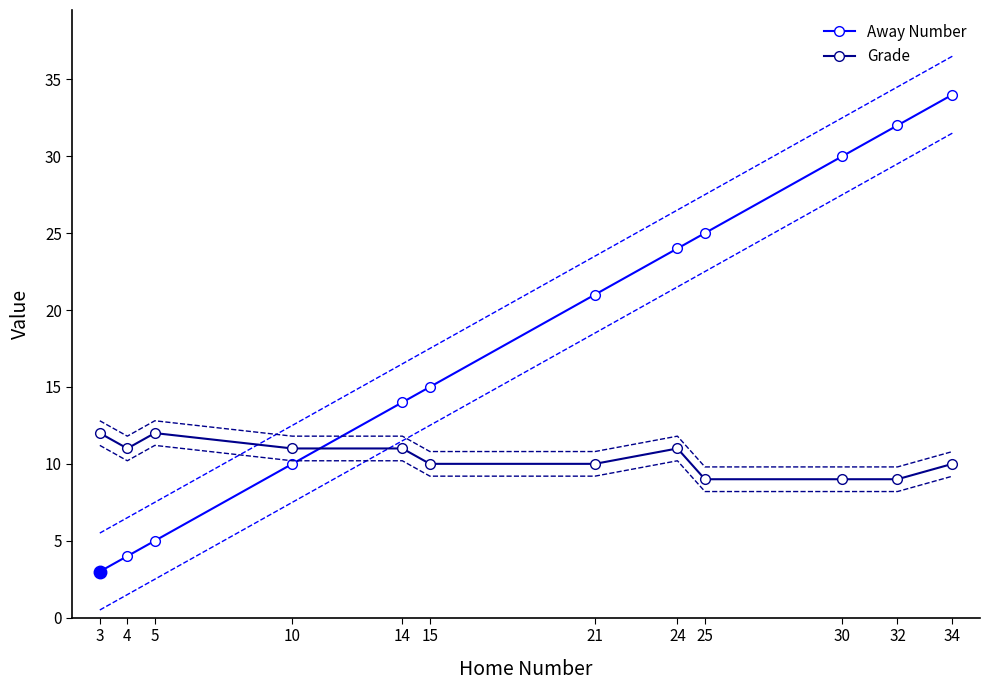

How many values in the Away Number series exceed 21?

5